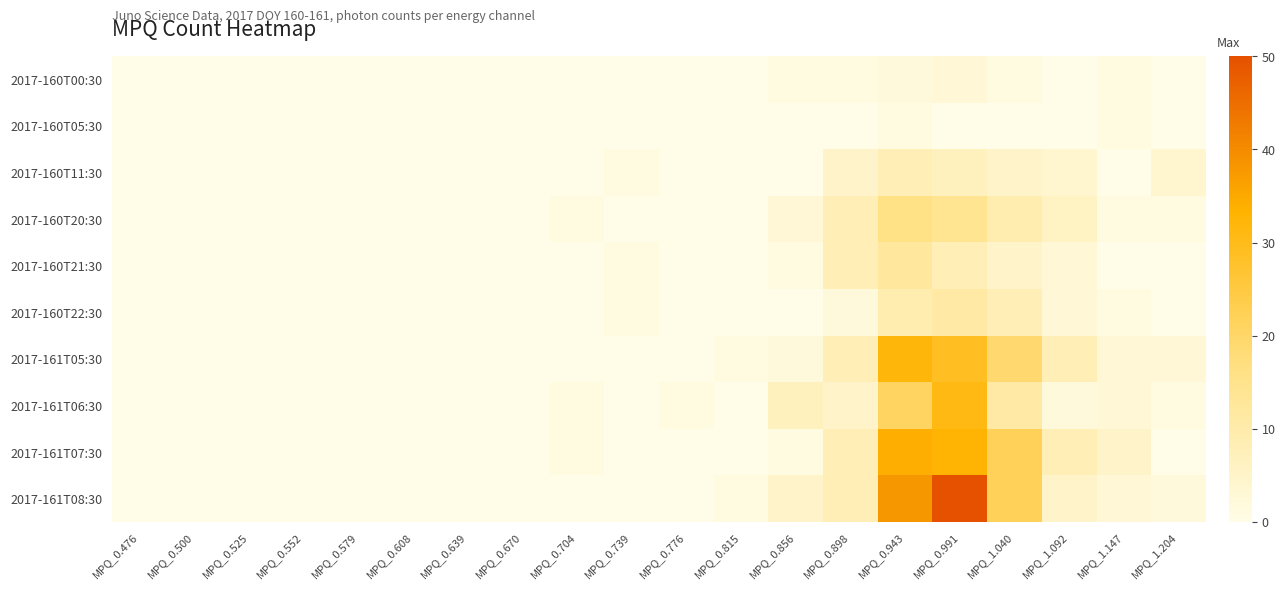

At MPQ_0.670, list the series in order from largest to smallest.

2017-160T00:30, 2017-160T05:30, 2017-160T11:30, 2017-160T20:30, 2017-160T21:30, 2017-160T22:30, 2017-161T05:30, 2017-161T06:30, 2017-161T07:30, 2017-161T08:30